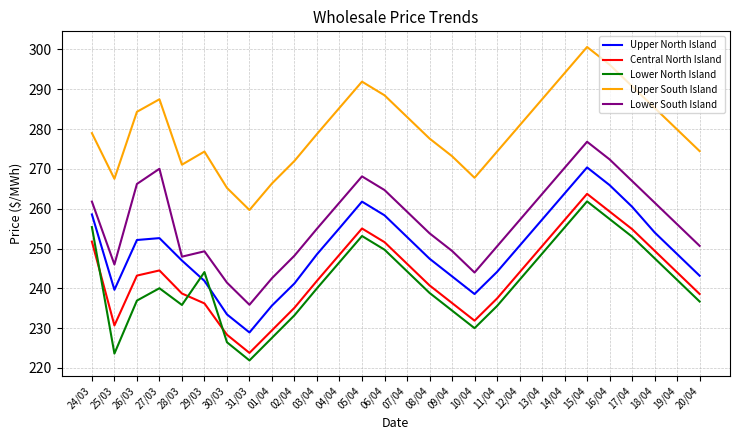

How many values in the Lower South Island series are below 257?

14